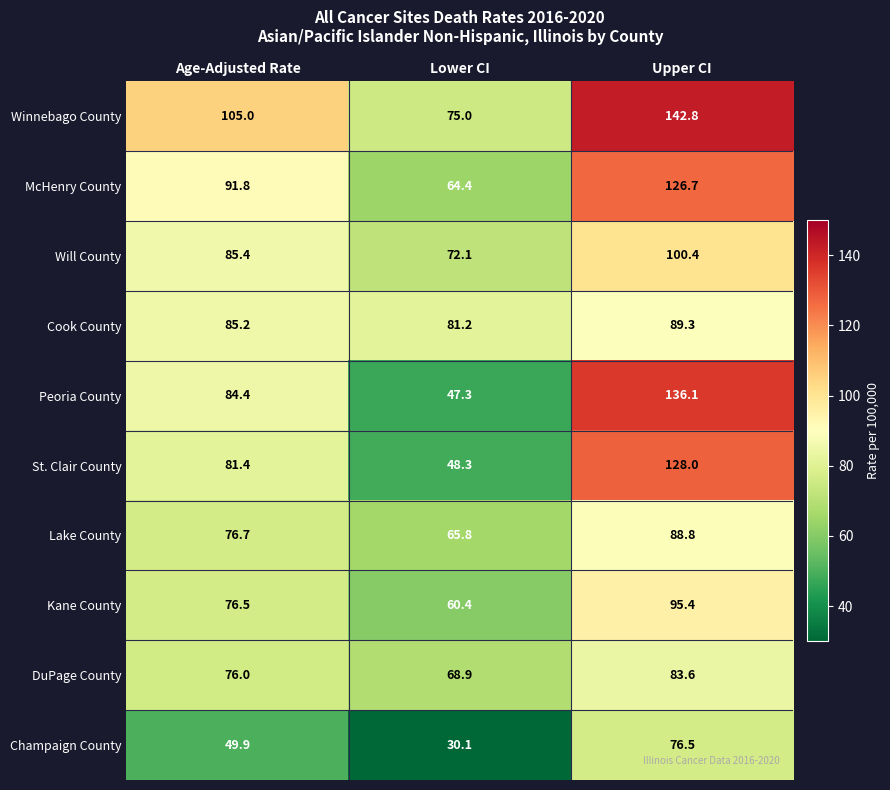

At how many categories does at least one series exceed 69?

3